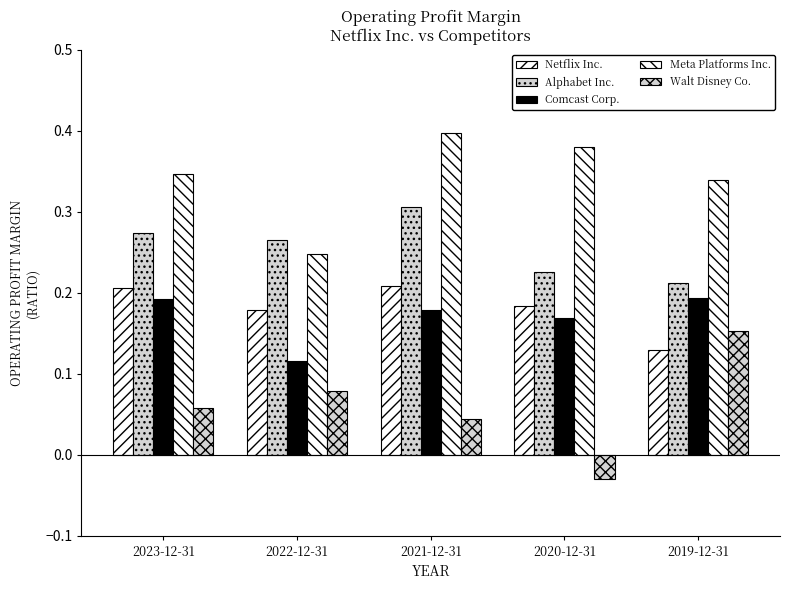

Is the value of Meta Platforms Inc. at 2022-12-31 greater than the value of Alphabet Inc. at 2020-12-31?

Yes